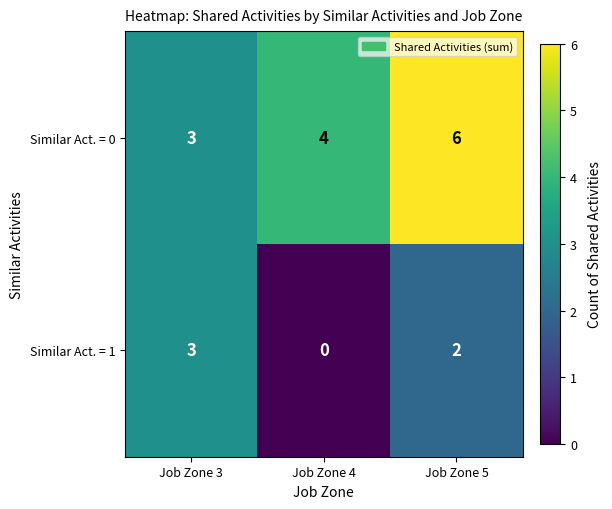

At which label does Similar Act. = 1 first exceed 2?

Job Zone 3